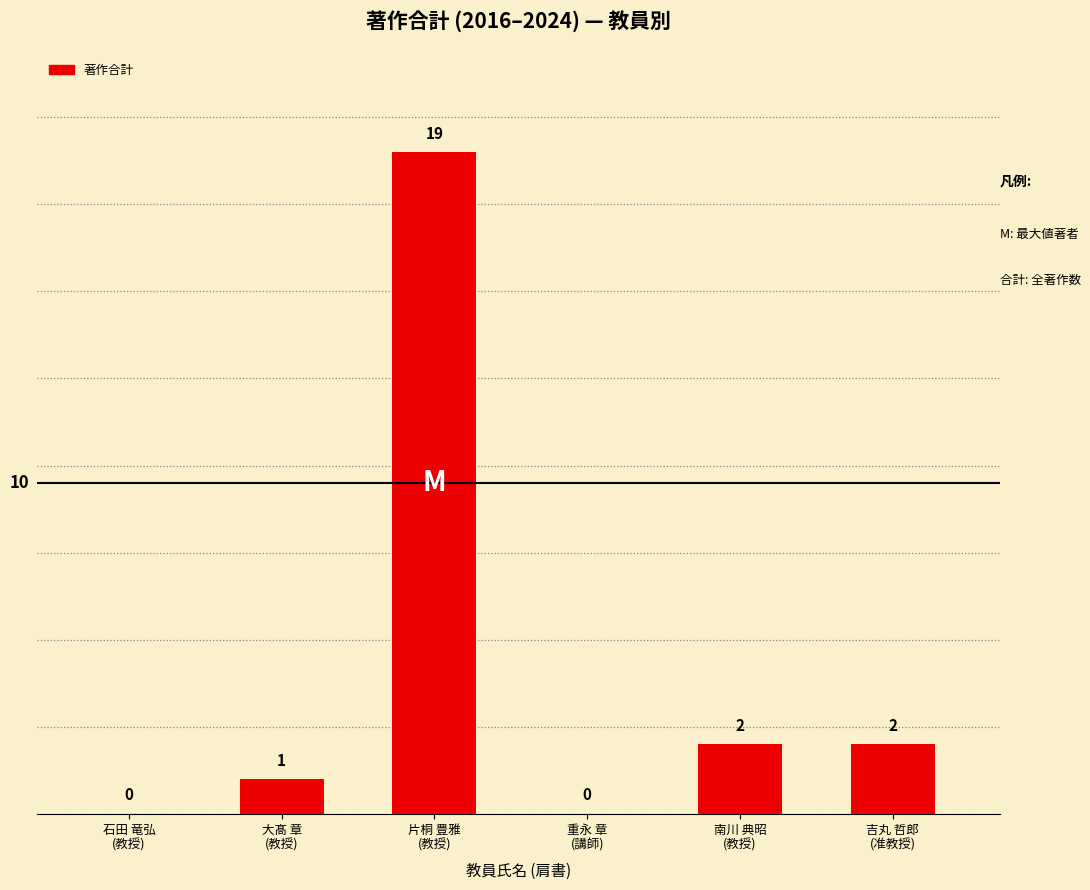

What is the maximum value shown in the chart?

19